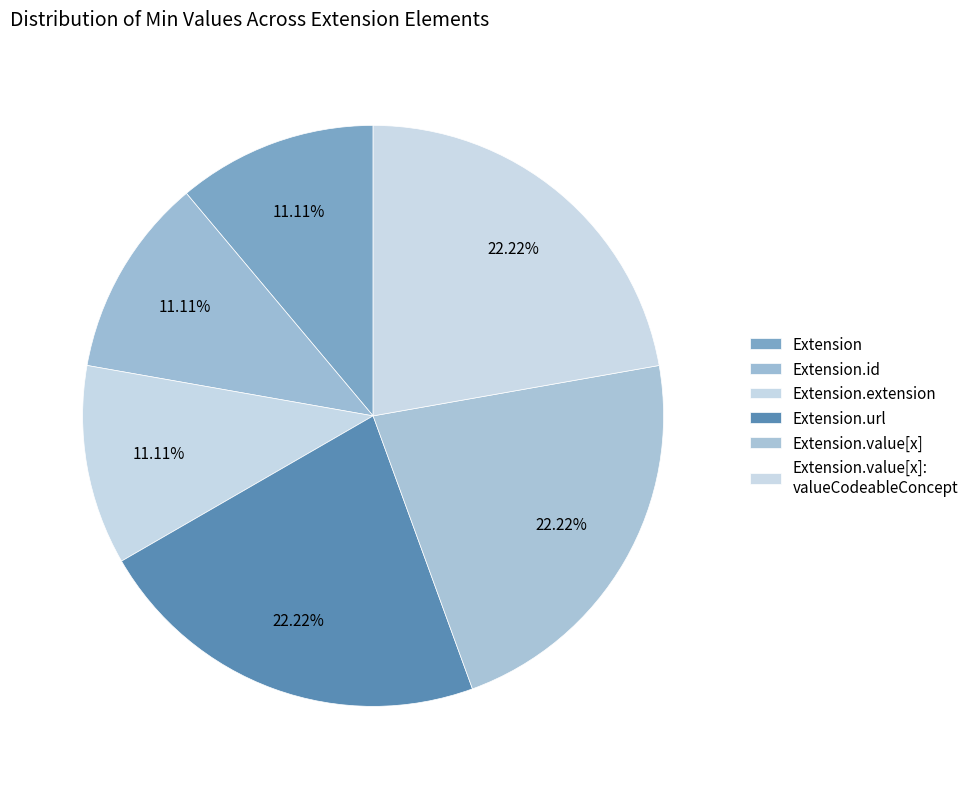

The Extension.url slice represents 39% of the pie. True or false?

False